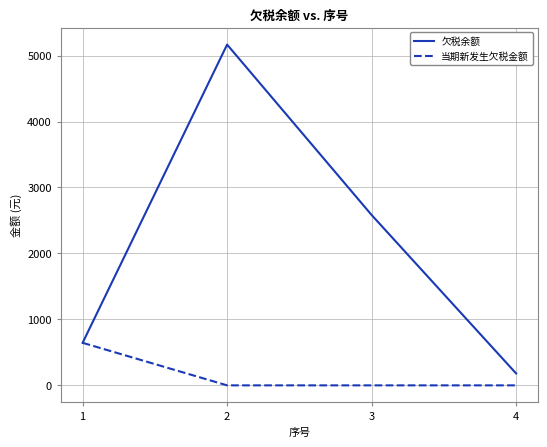

How many lines are shown in the chart?

2